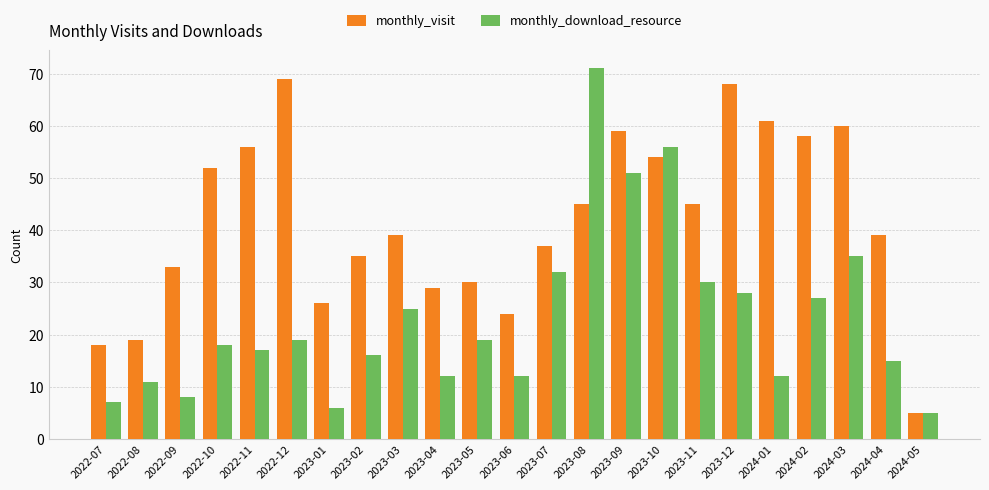

Does the chart contain any negative values?

No